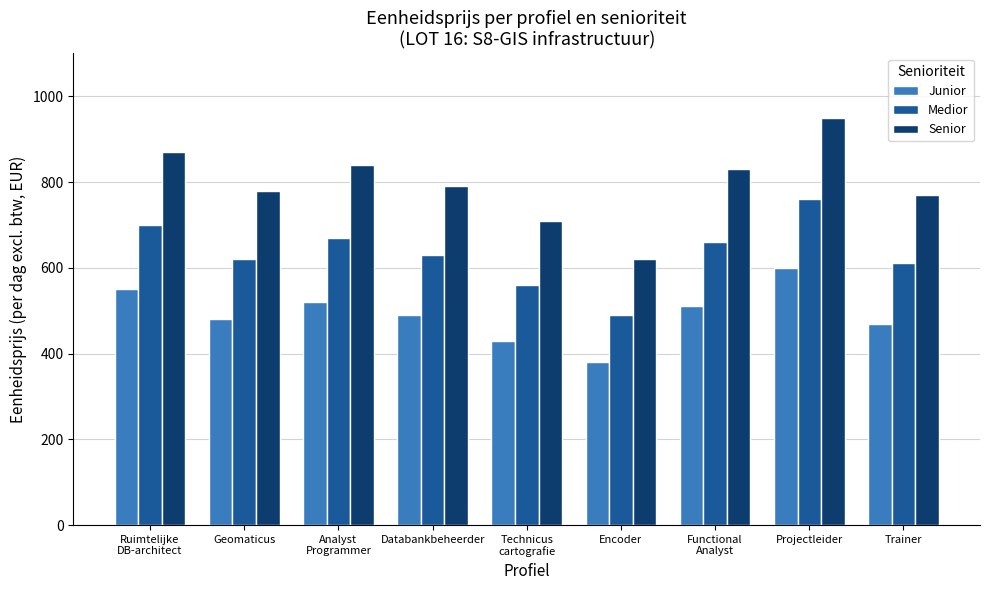

What position from the right is Geomaticus?

8